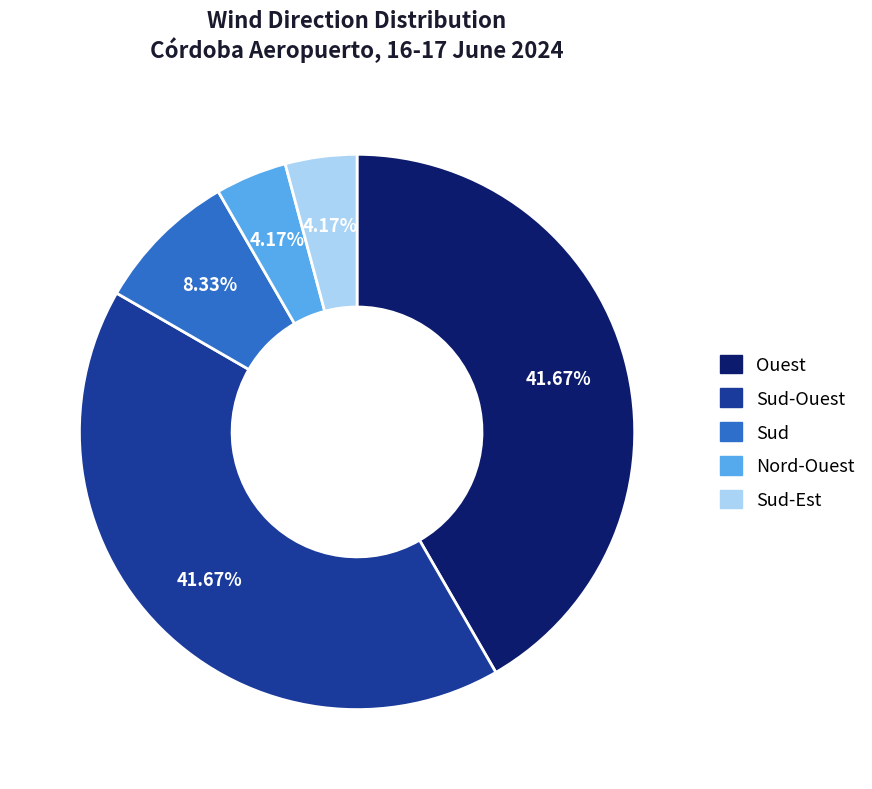

Is there any slice that represents more than half of the pie?

No